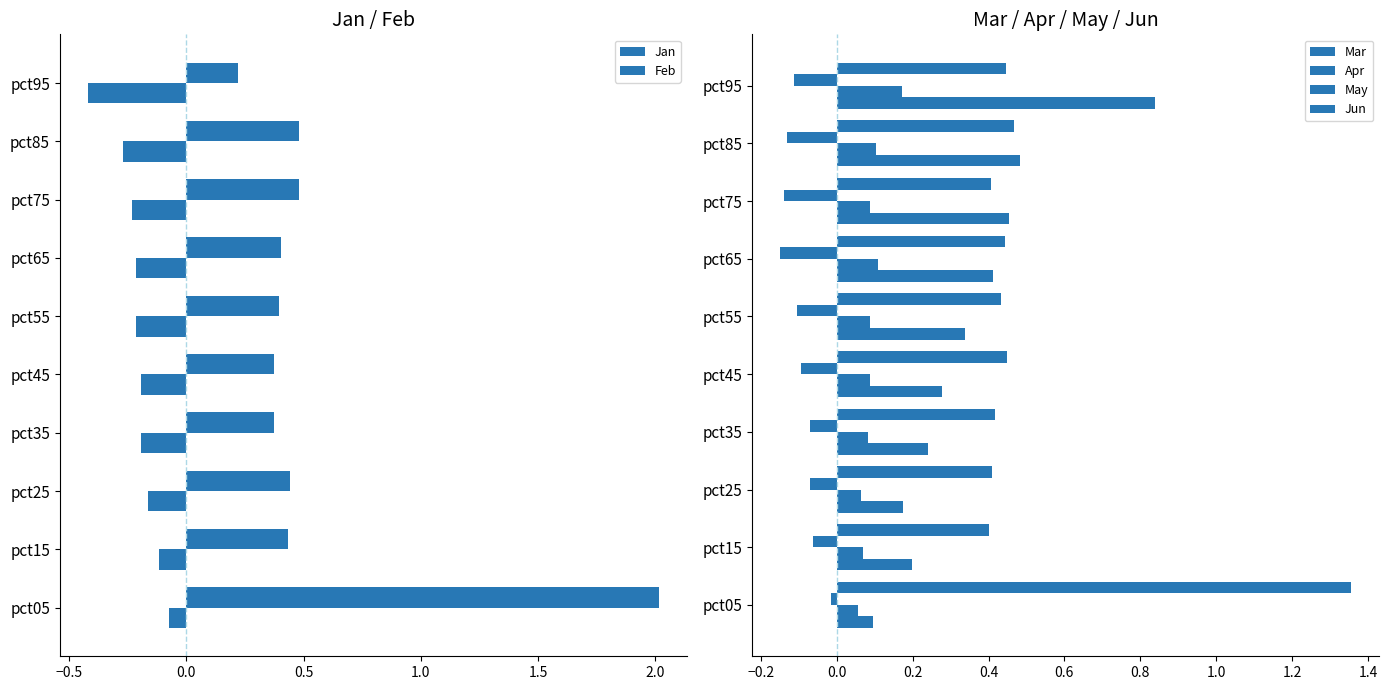

Which series has the widest spread of values?

Jan